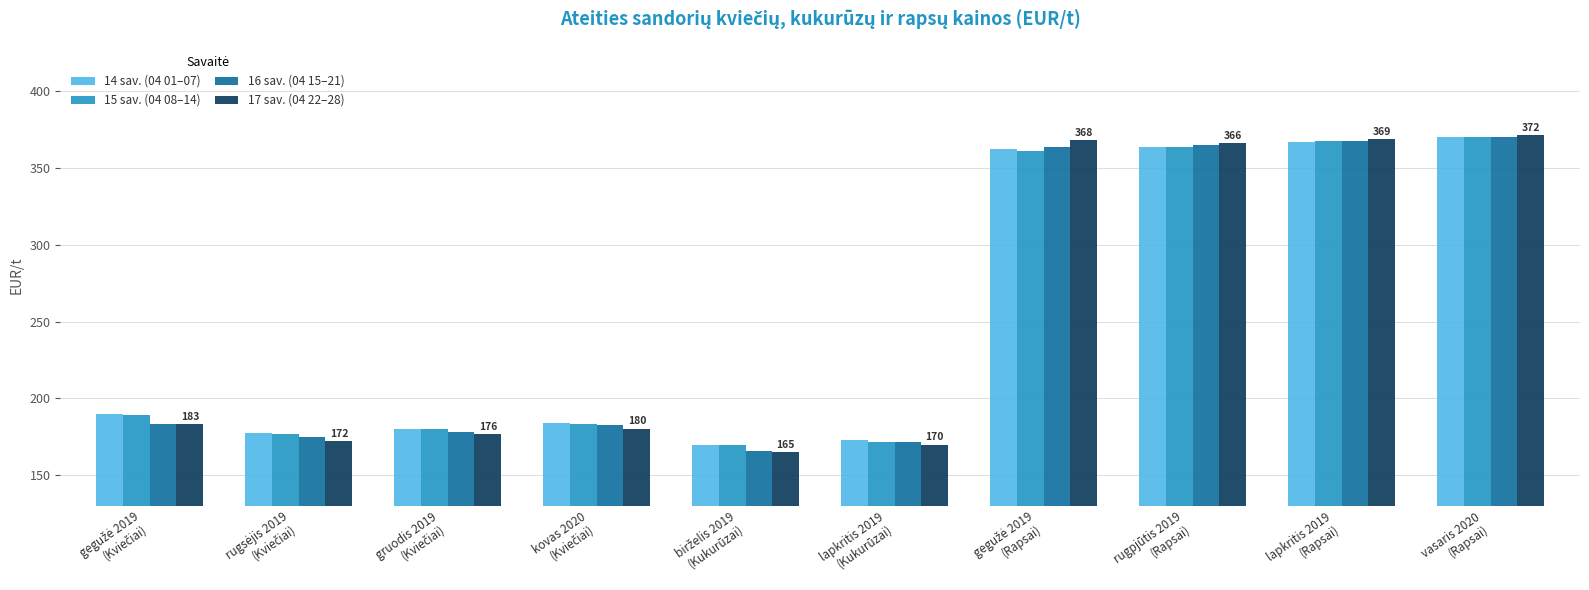

Which series has the widest spread of values?

17 sav. (04 22–28)